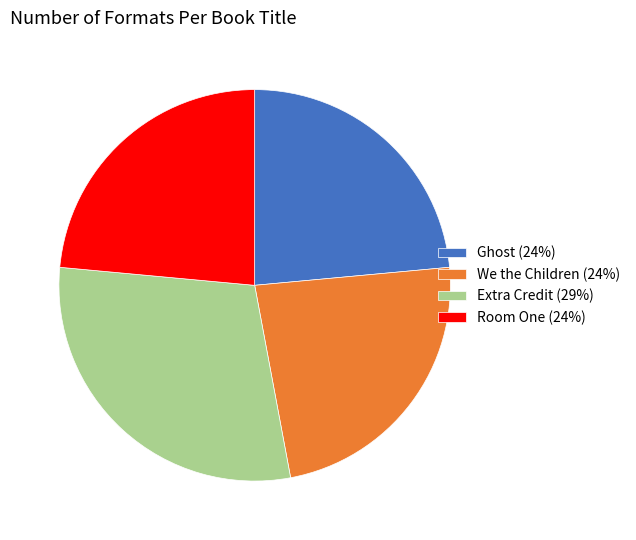

Does We the Children account for over 50% of the chart?

No